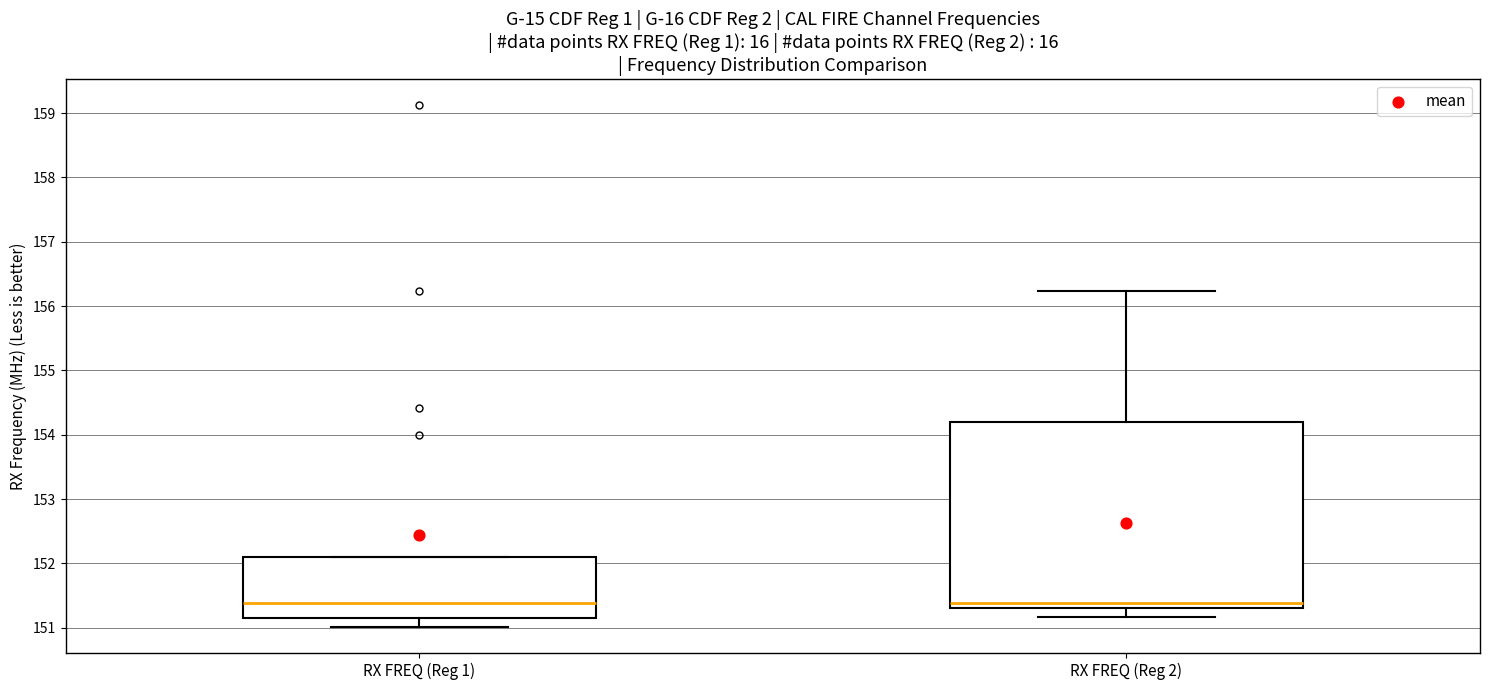

Which box is the tallest, from its lower edge to its upper edge?

RX FREQ (Reg 2)